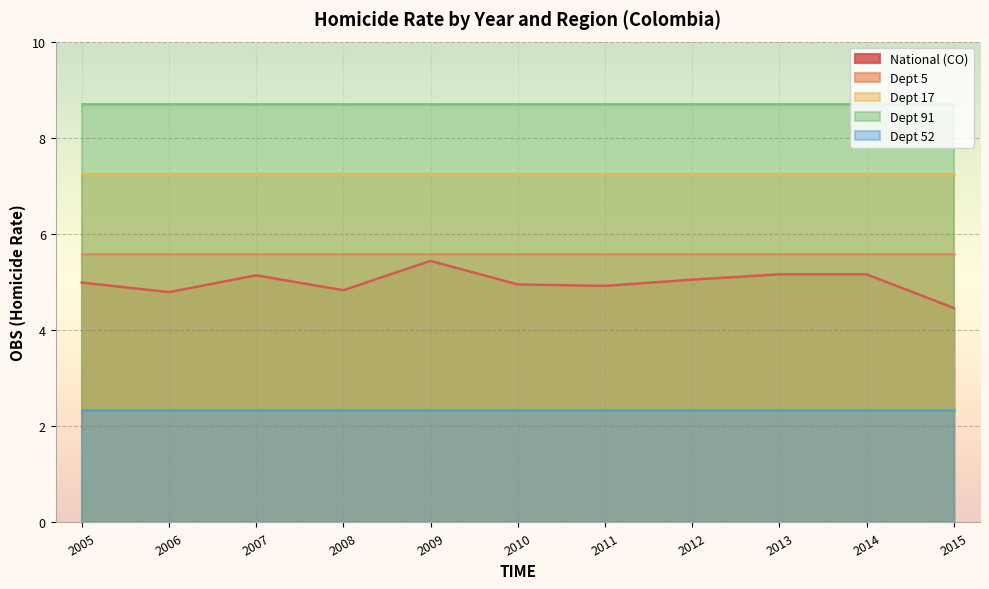

What is the greatest value displayed?

8.7